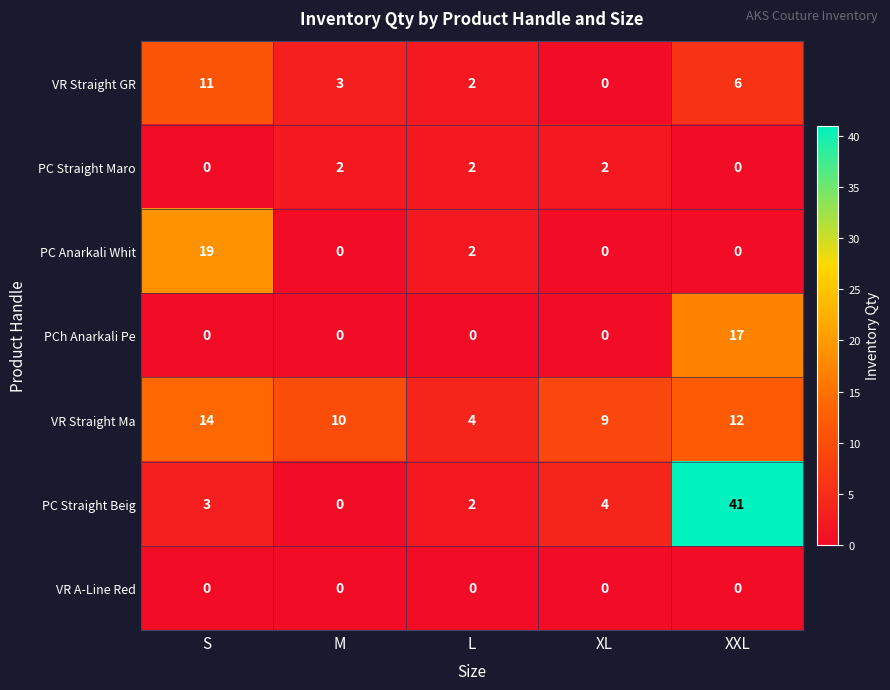

What is the difference between the highest and lowest values at M?

10